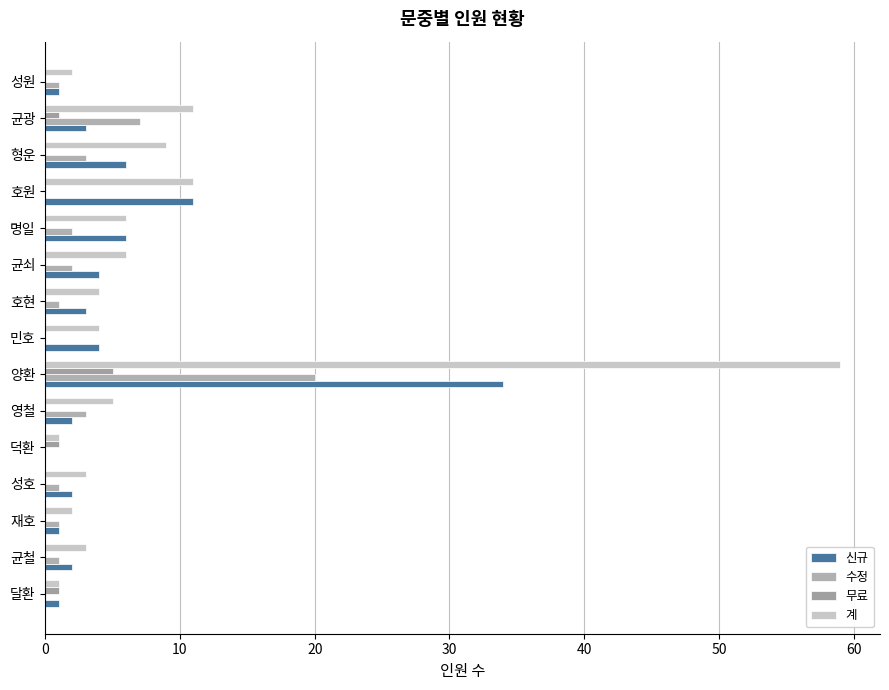

How many categories are shown in the chart?

15